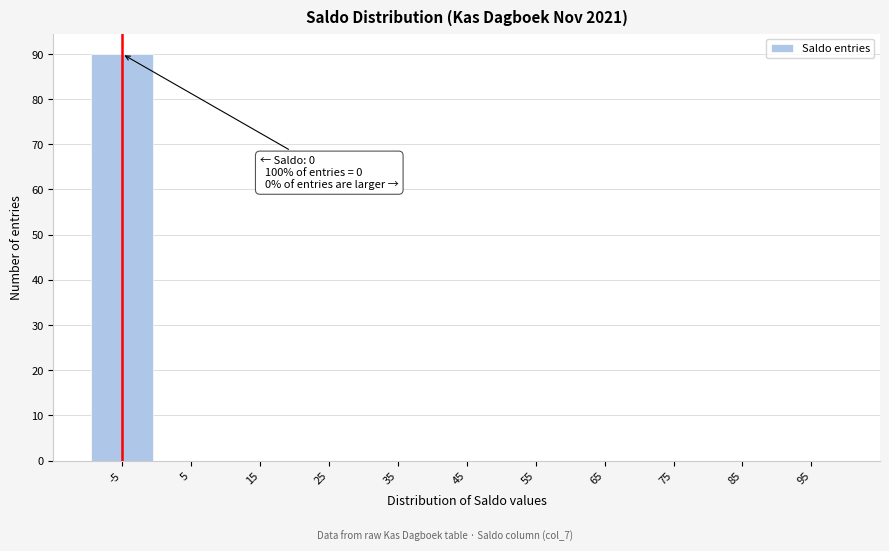

Reading left to right, list all the values displayed in this chart.

-5=90	5=0	15=0	25=0	35=0	45=0	55=0	65=0	75=0	85=0	95=0